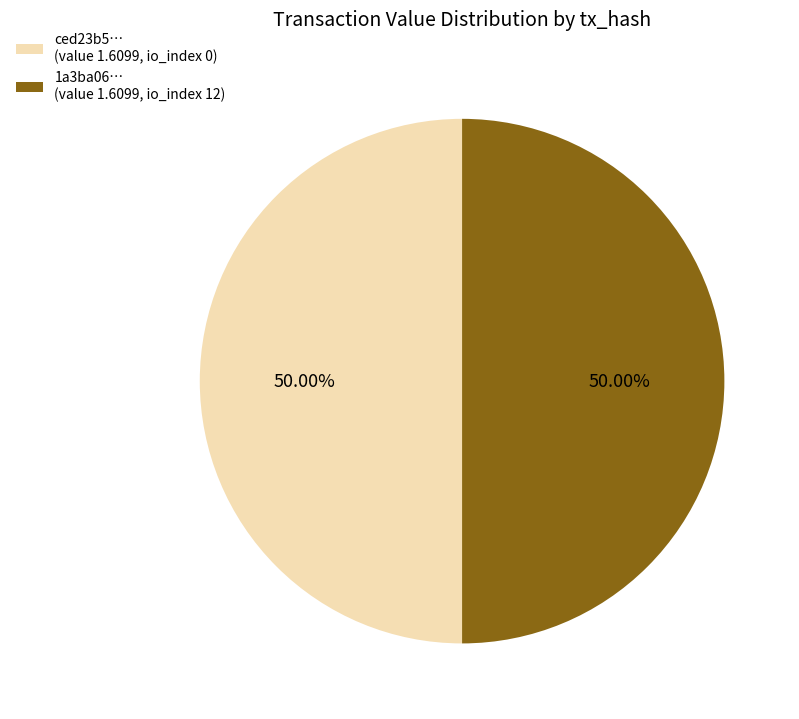

Approximately how many times larger is the value at 1a3ba06… (value 1.6099, io_index 12) compared to ced23b5… (value 1.6099, io_index 0)?

1.0